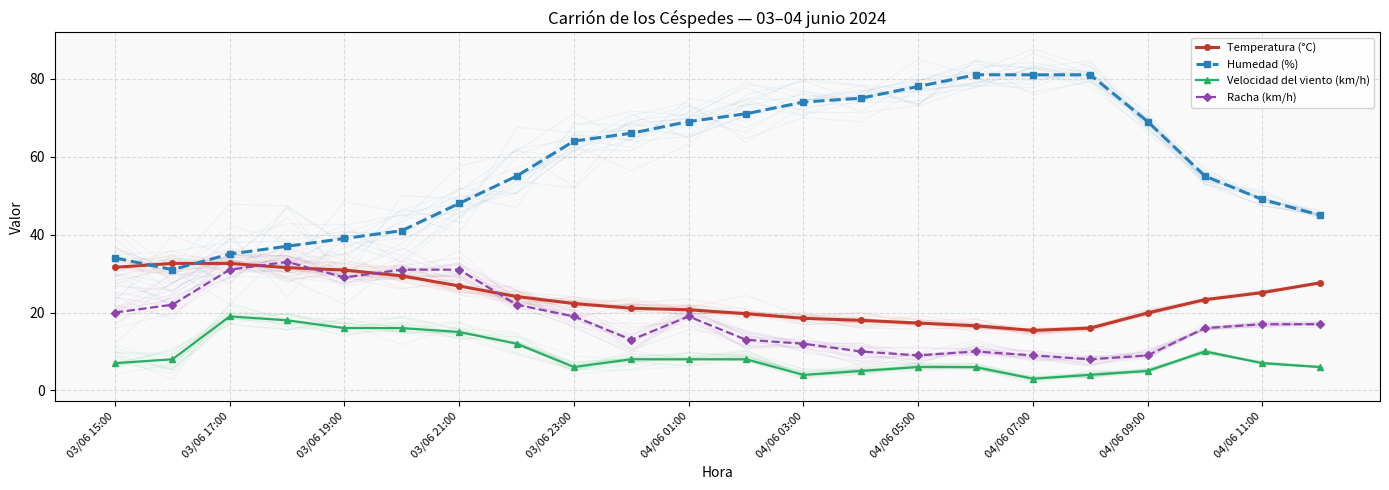

Where is Racha (km/h) nearest to the value 20?

03/06 15:00